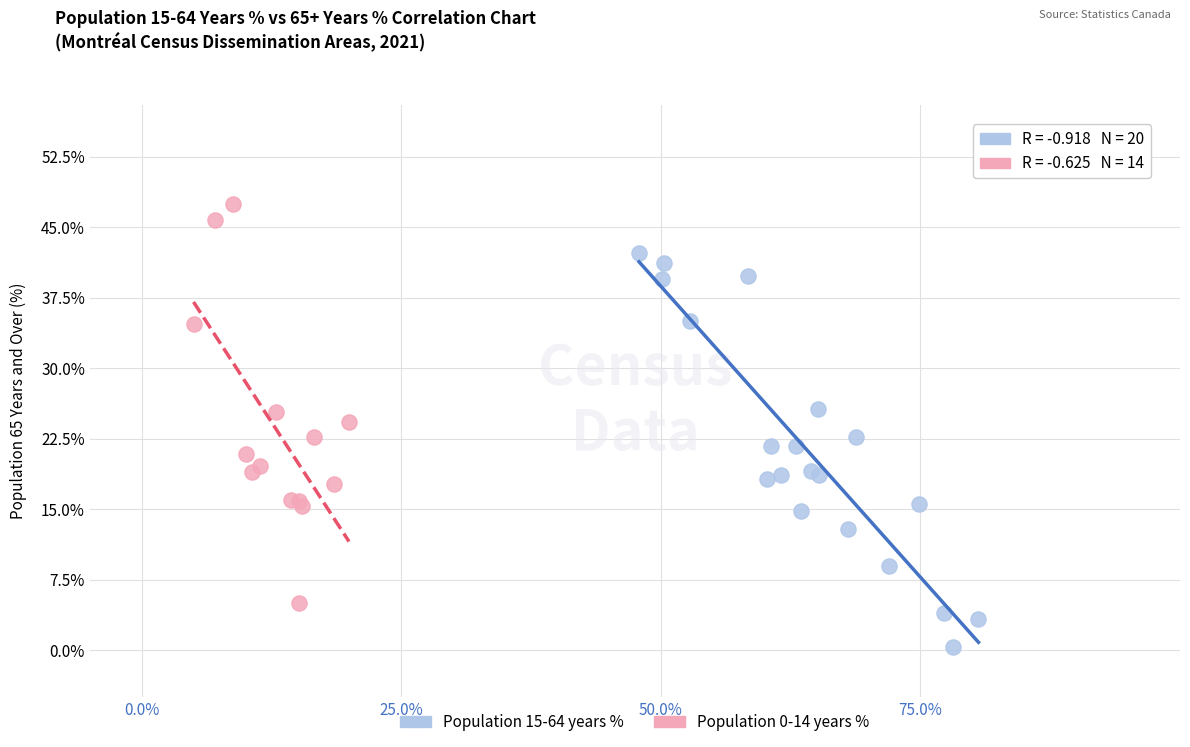

Which series reaches the minimum Y coordinate?

Population 15-64 years %